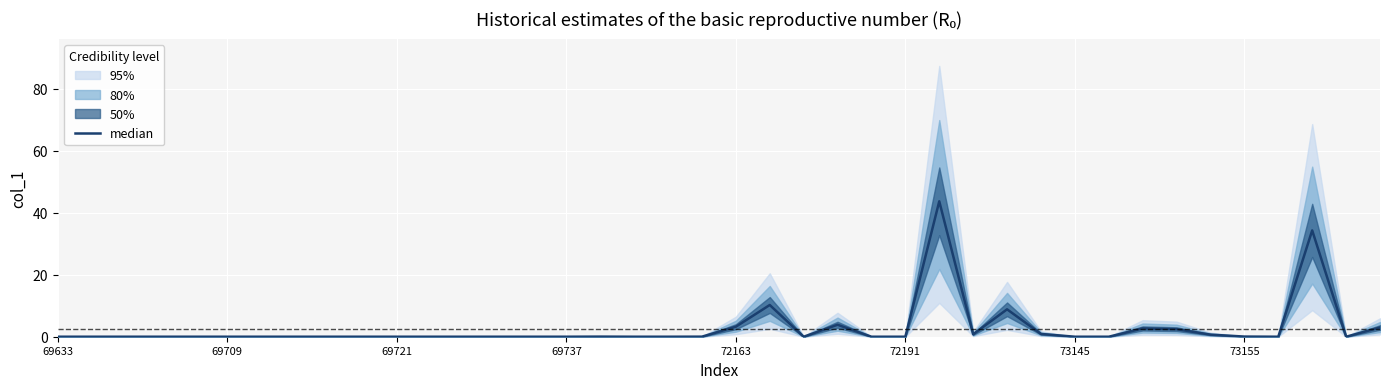

The value at 69709 is 0.0. True or false?

True